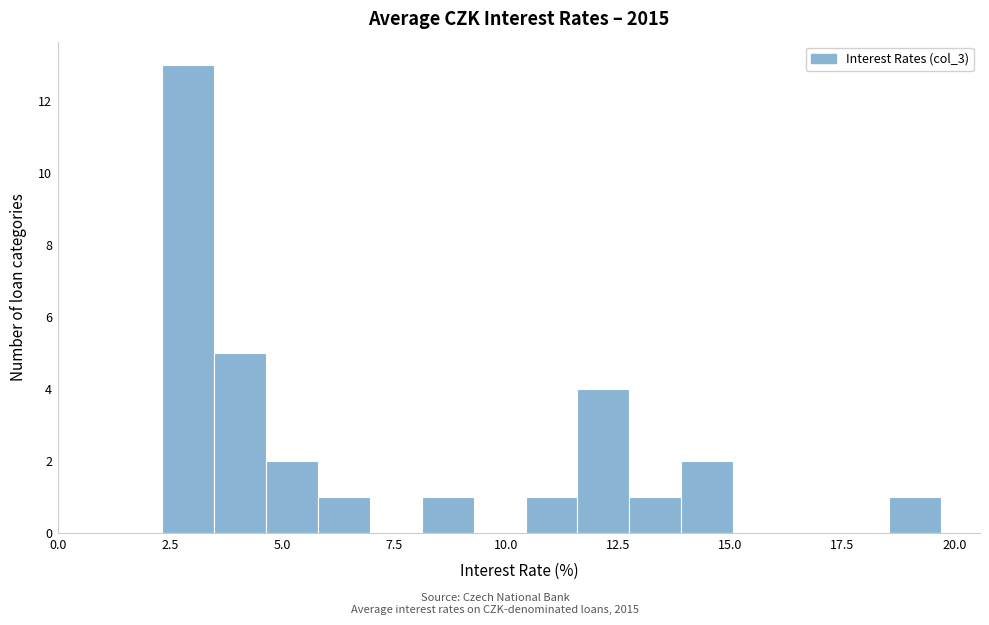

Around what value on the x-axis is the tallest bar? Give the approximate position of its centre, as read against the axis.

3.0